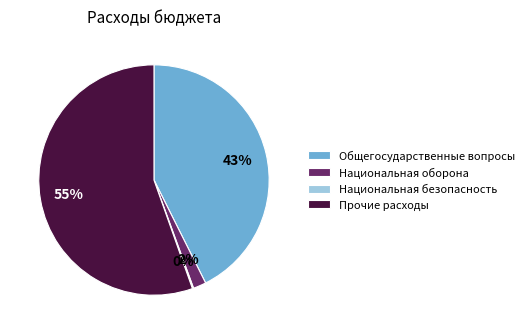

Which has a higher value, Общегосударственные вопросы or Национальная оборона?

Общегосударственные вопросы